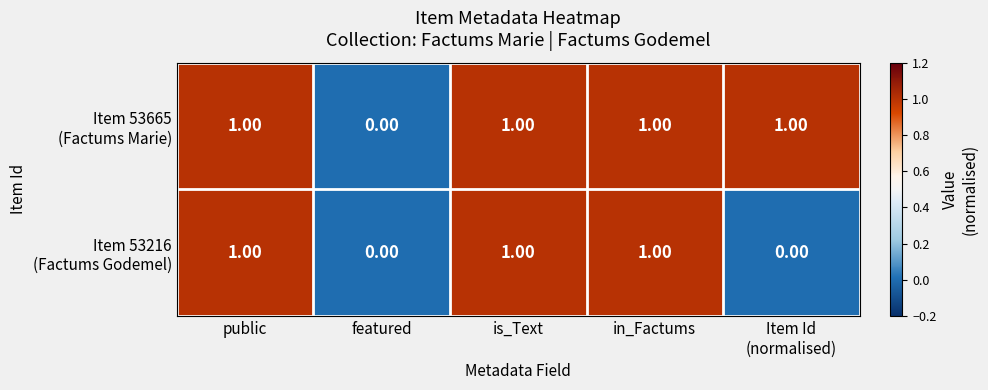

Which series has the largest total across all categories?

Item 53665 (Factums Marie)